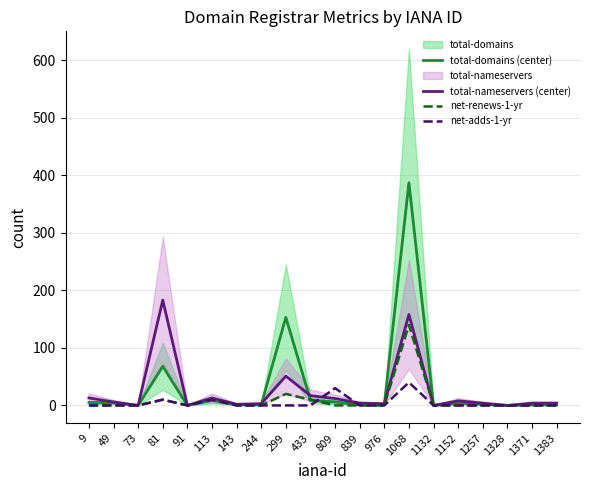

What is the total value across all series at 1068?

725